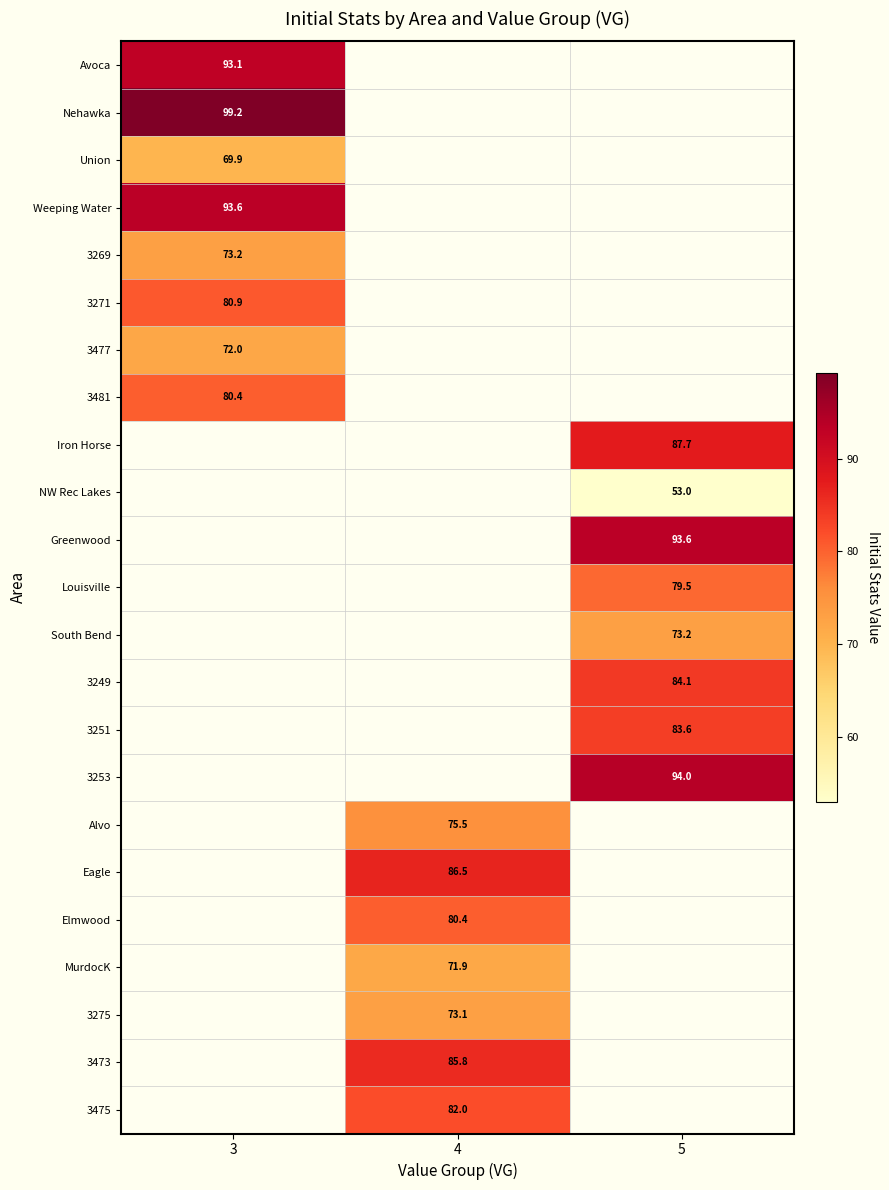

The 3251 series shows 83.6 at 5. True or false?

True